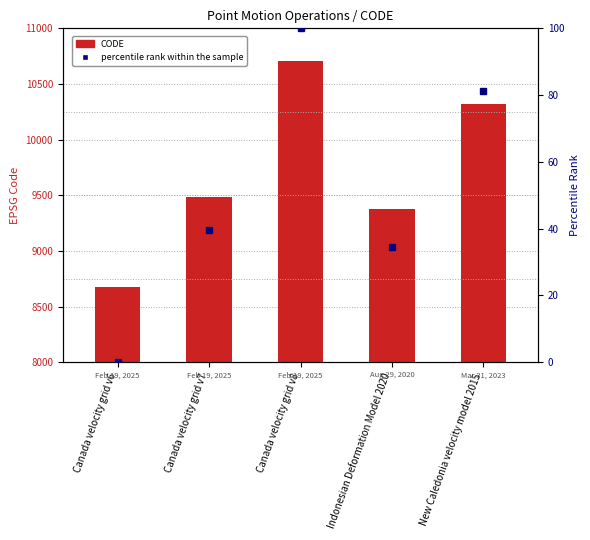

What is the difference between the CODE values at New Caledonia velocity model 2015 and Canada velocity grid v7?

840.0